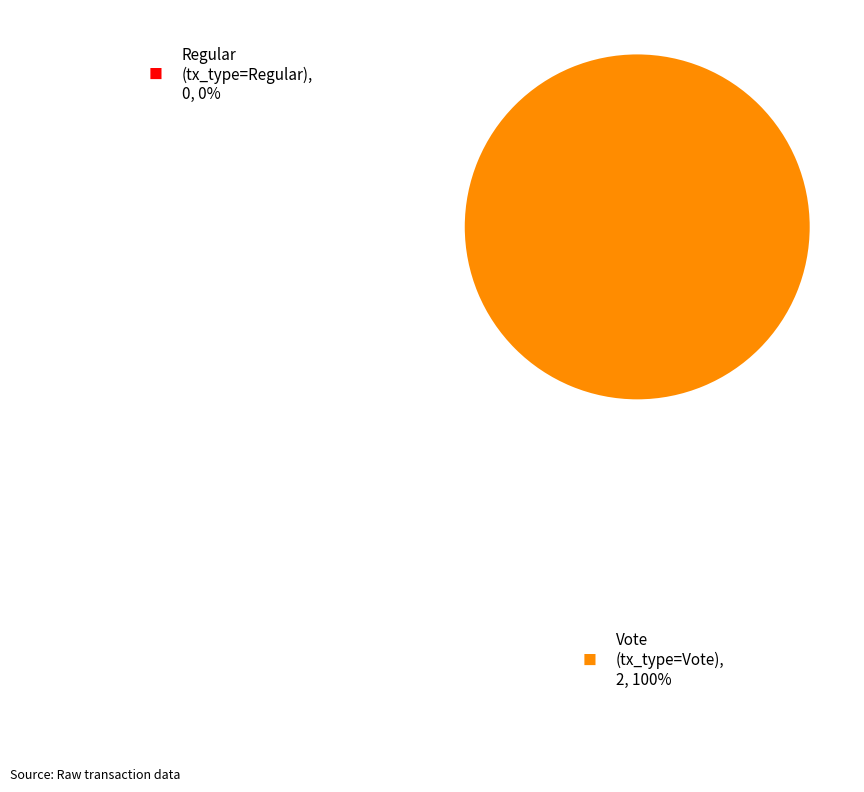

Rank the categories by value from lowest to highest.

Regular (io_index=0), Vote (io_index=2)